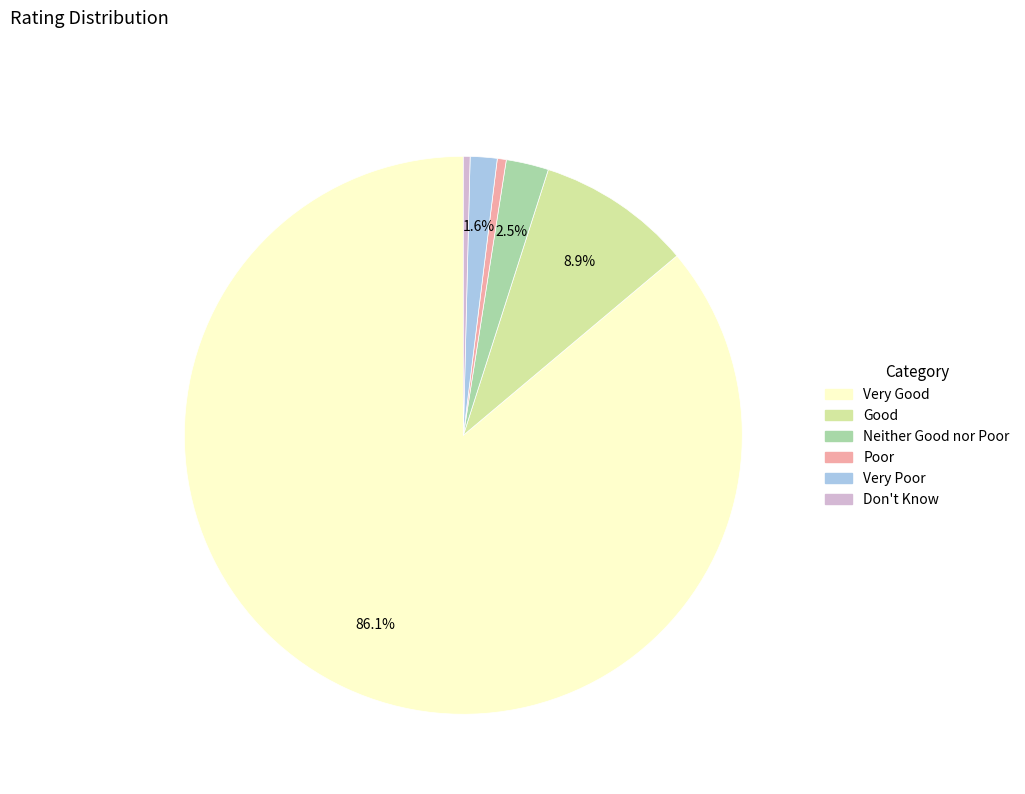

Approximately how many times larger is the value at Good compared to Very Good?

0.1